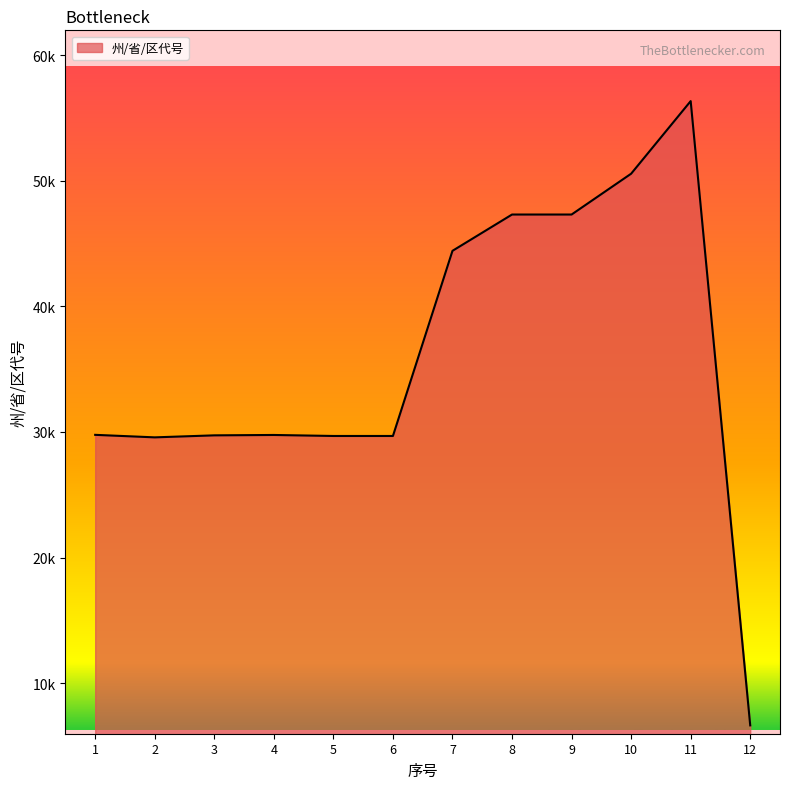

What is the ratio of the value at 7 to the value at 5?

1.5